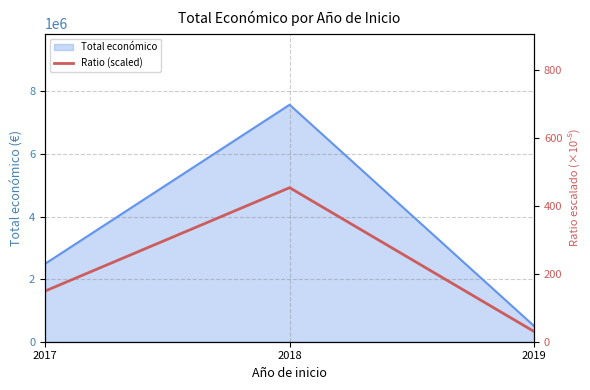

The value at 2018 is 630.6. True or false?

False